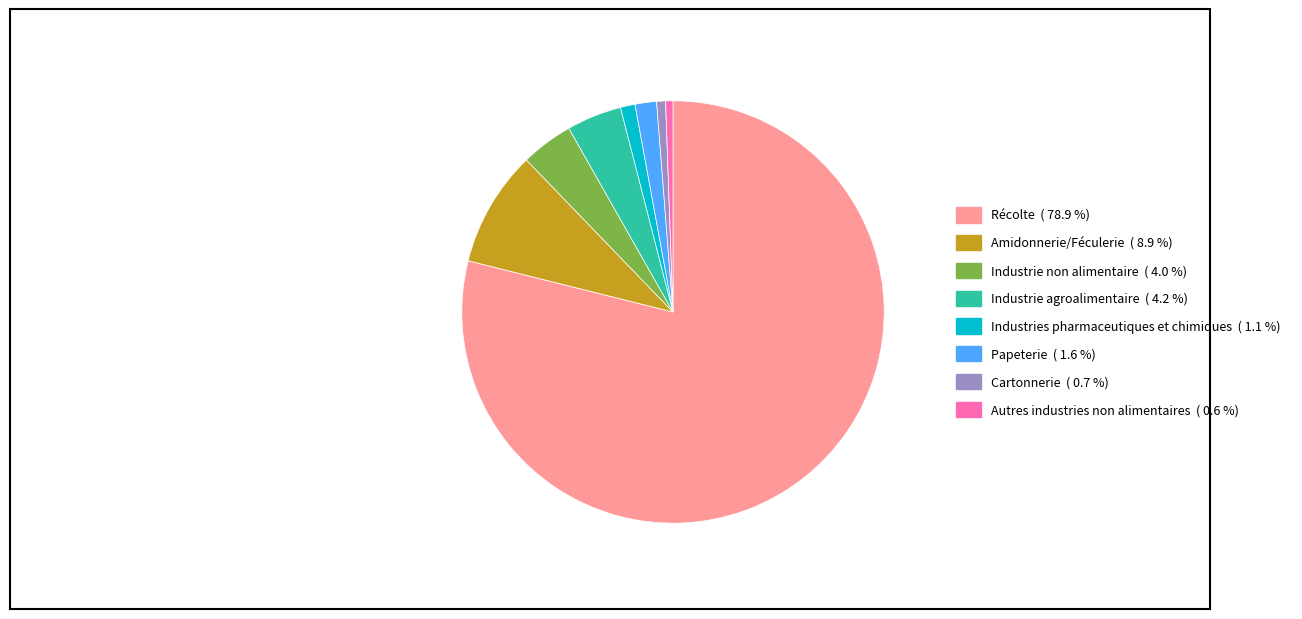

Is there any slice that represents more than half of the pie?

Yes